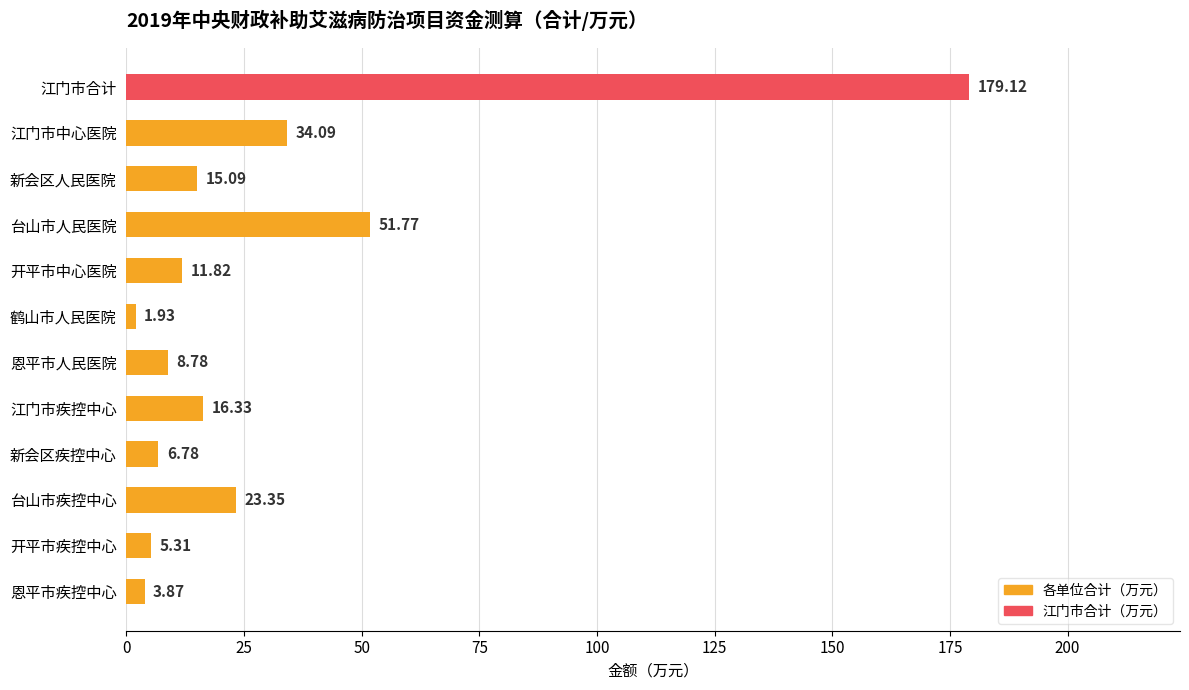

What is the difference between the values at 开平市中心医院 and 新会区人民医院?

3.3